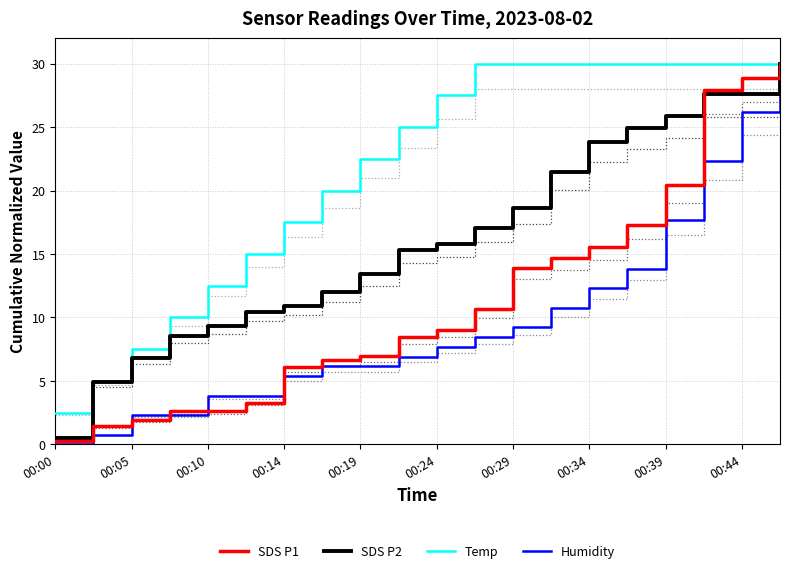

How many values in the Humidity series are below 7?

10